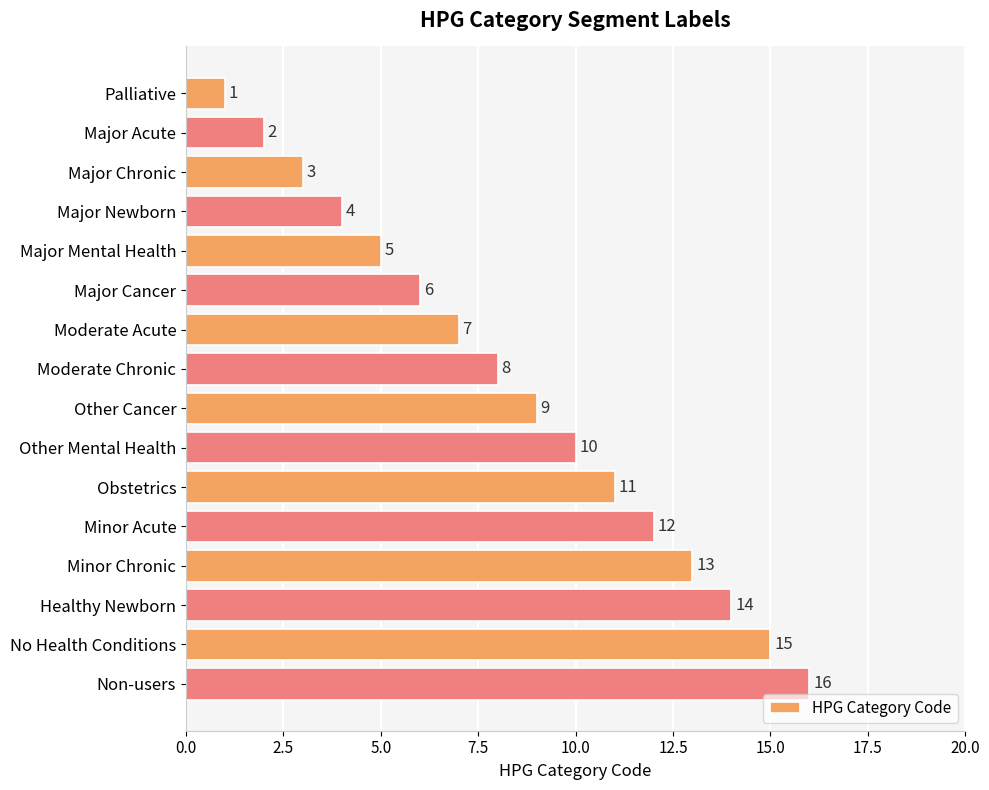

List the labels in order of value, smallest first.

Palliative, Major Acute, Major Chronic, Major Newborn, Major Mental Health, Major Cancer, Moderate Acute, Moderate Chronic, Other Cancer, Other Mental Health, Obstetrics, Minor Acute, Minor Chronic, Healthy Newborn, No Health Conditions, Non-users